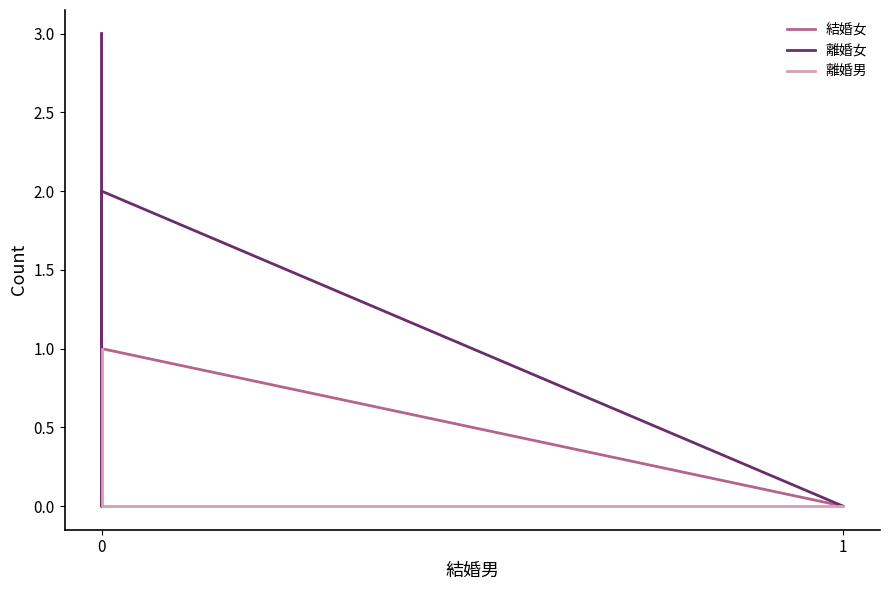

How many values in 離婚男 are above zero?

1